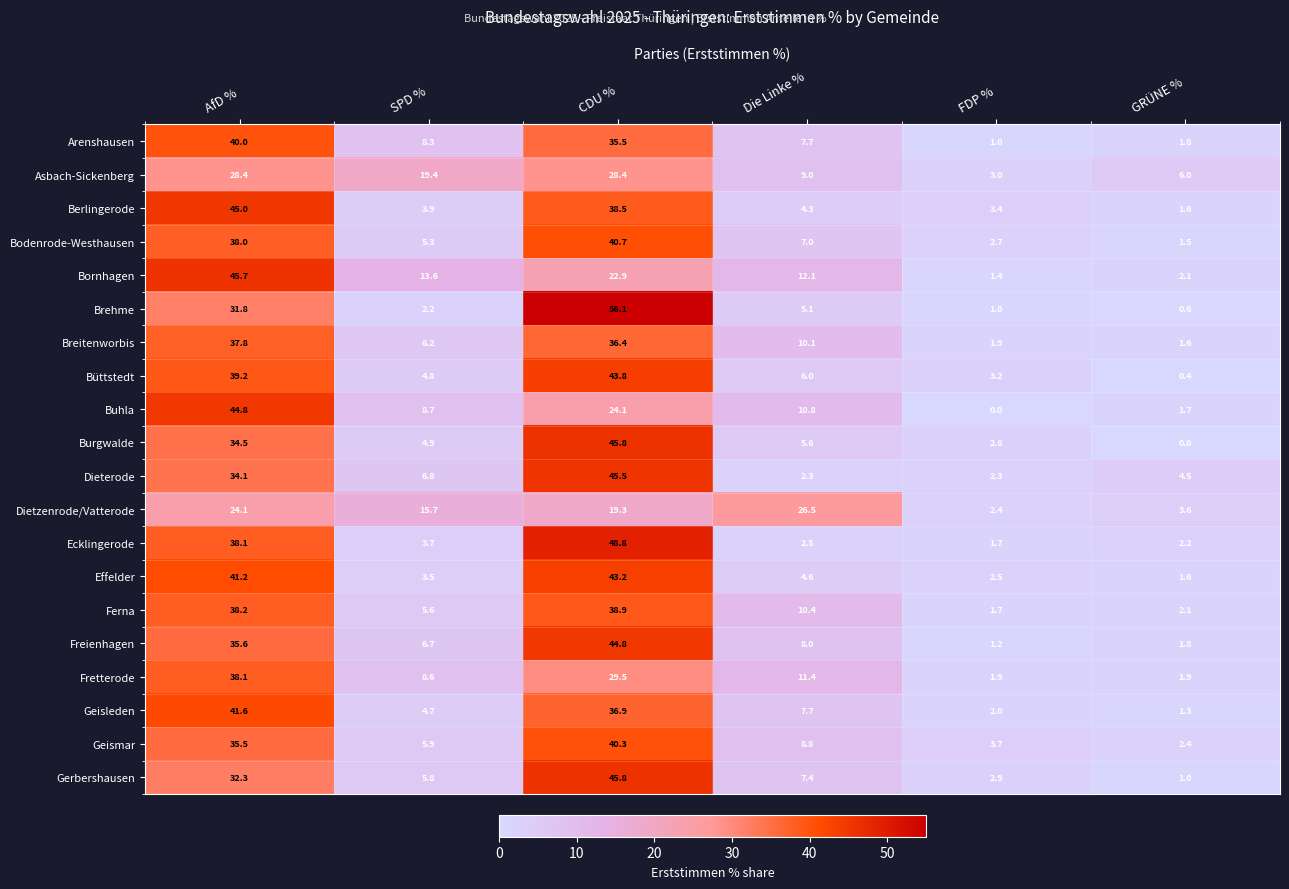

Between SPD % and FDP %, which series saw the biggest shift?

Asbach-Sickenberg